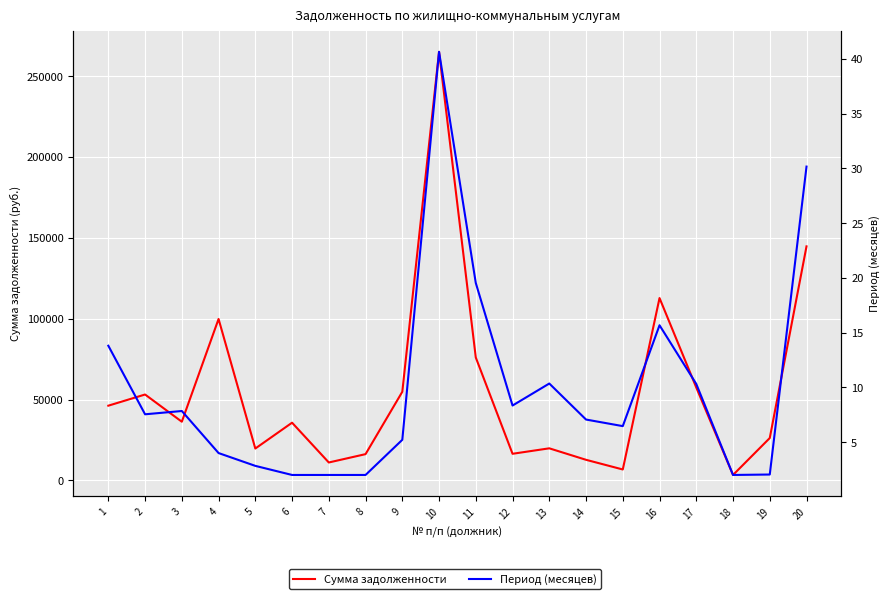

Is it true that Период (месяцев) equals 2.8 at 5?

True